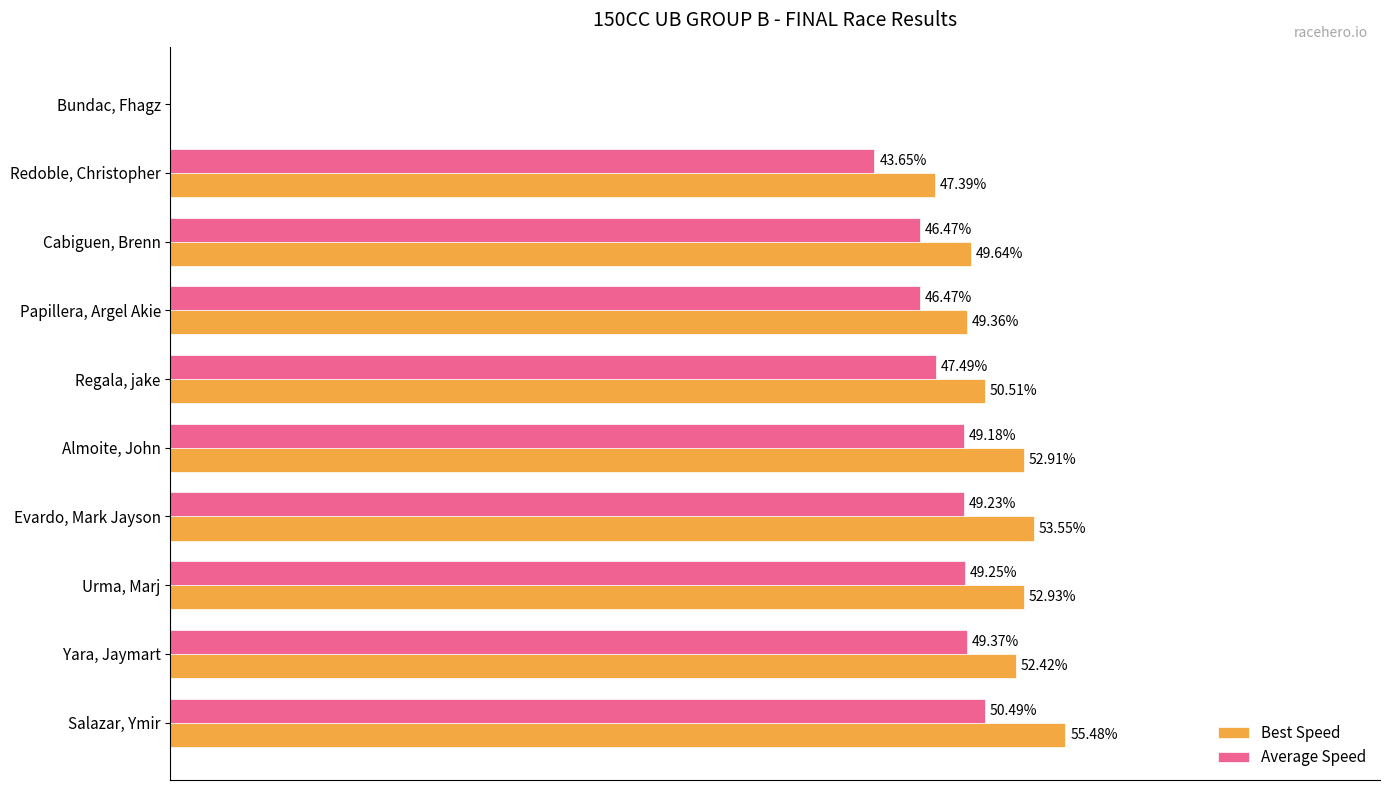

Which series has the largest total across all categories?

Best Speed